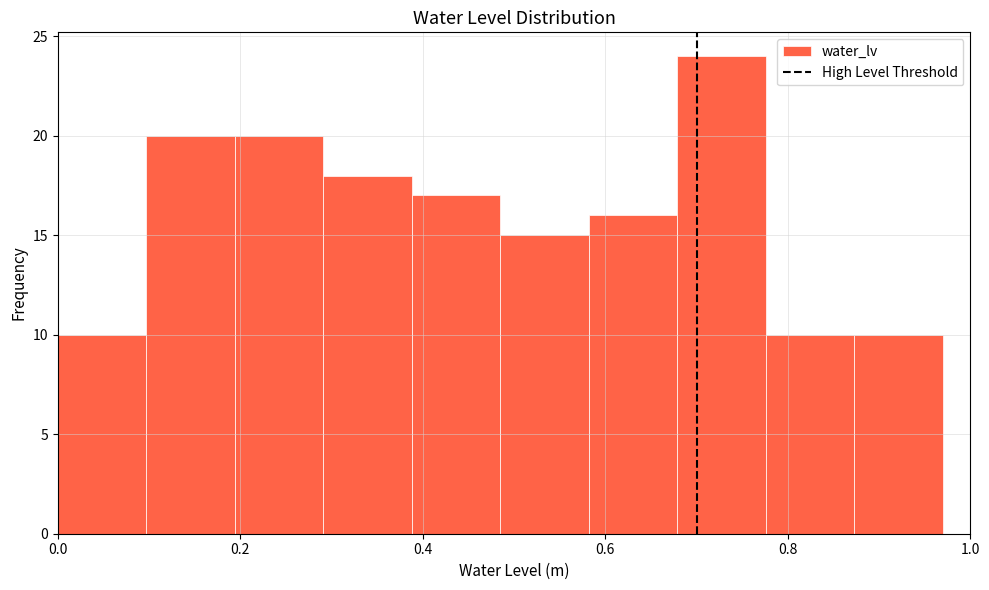

Reading left to right, list every bar in this chart as the range it spans on the x-axis followed by its height. Neither the bar edges nor the heights are printed on the chart, so give them approximately, as read against the axes.

0.00 to 0.10: 10
0.10 to 0.20: 20
0.20 to 0.30: 20
0.30 to 0.38: 18
0.38 to 0.48: 17
0.48 to 0.58: 15
0.58 to 0.68: 16
0.68 to 0.78: 24
0.78 to 0.88: 10
0.88 to 0.98: 10